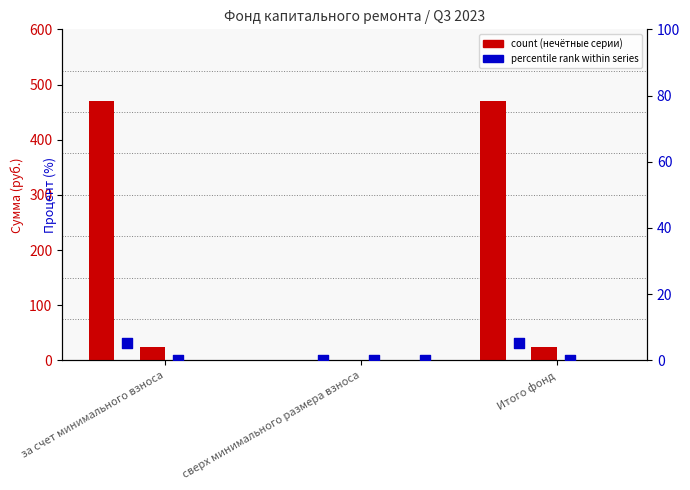

At how many categories does at least one series exceed 47?

2